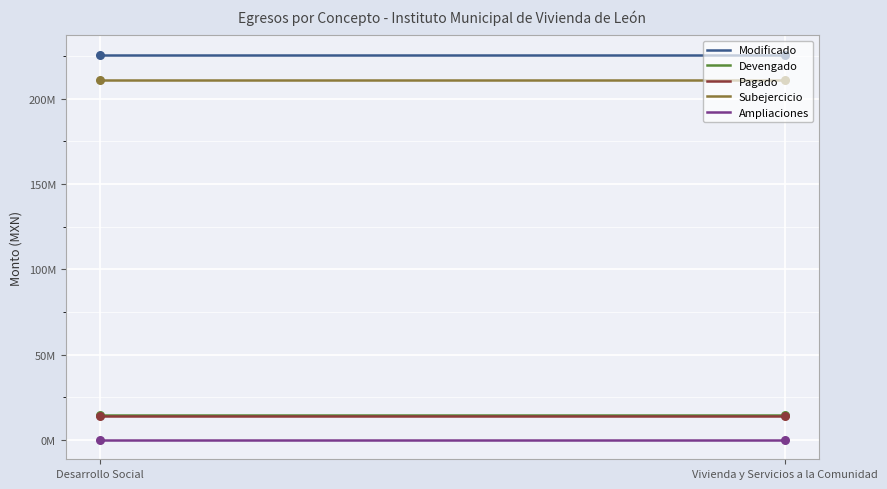

At which category is the sum across all series the highest?

Desarrollo Social